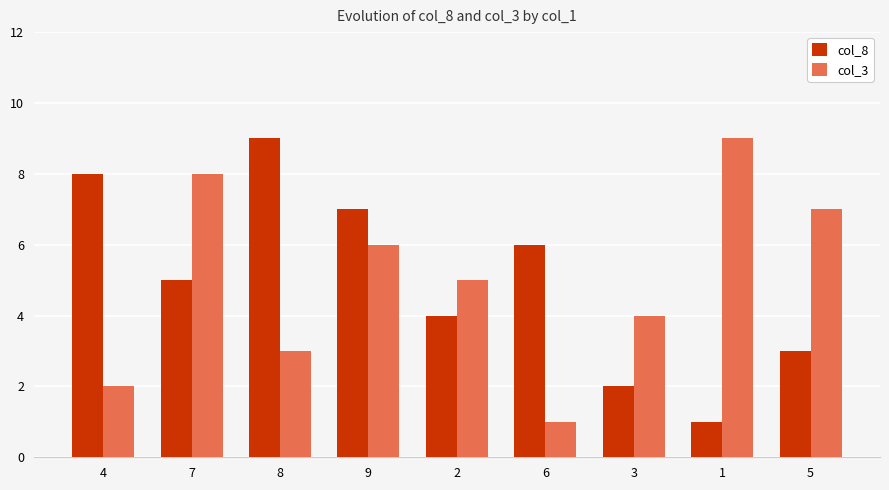

True or false: col_3 has a value of 2 at 6.

False